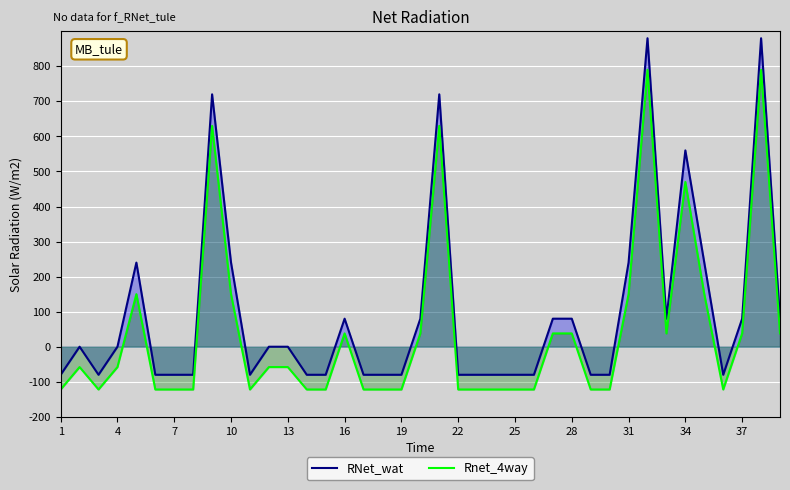

Reading right to left, extract all data points from this chart.

RNet_wat: 80.0	880.0	80.0	-80.0	240.0	560.0	80.0	880.0	240.0	-80.0	-80.0	80.0	80.0	-80.0	-80.0	-80.0	-80.0	-80.0	720.0	80.0	-80.0	-80.0	-80.0	80.0	-80.0	-80.0	-0.0	-0.0	-80.0	240.0	720.0	-80.0	-80.0	-80.0	240.0	-0.0	-80.0	-0.0	-80.0
Rnet_4way: 38.0	790.0	38.0	-122.0	150.0	470.0	38.0	790.0	150.0	-122.0	-122.0	38.0	38.0	-122.0	-122.0	-122.0	-122.0	-122.0	630.0	38.0	-122.0	-122.0	-122.0	38.0	-122.0	-122.0	-58.0	-58.0	-122.0	150.0	630.0	-122.0	-122.0	-122.0	150.0	-58.0	-122.0	-58.0	-122.0